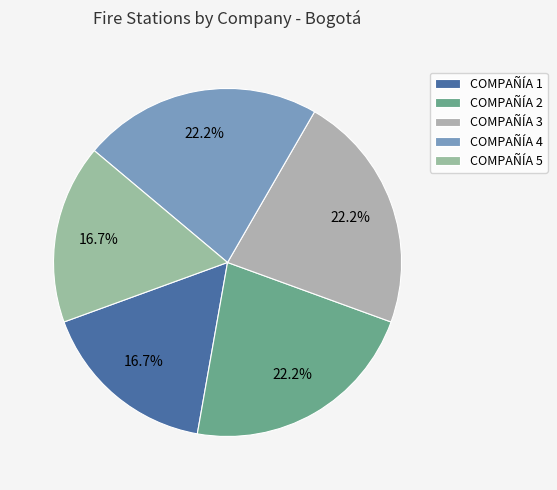

To the nearest percent, what is the average slice percentage?

20%